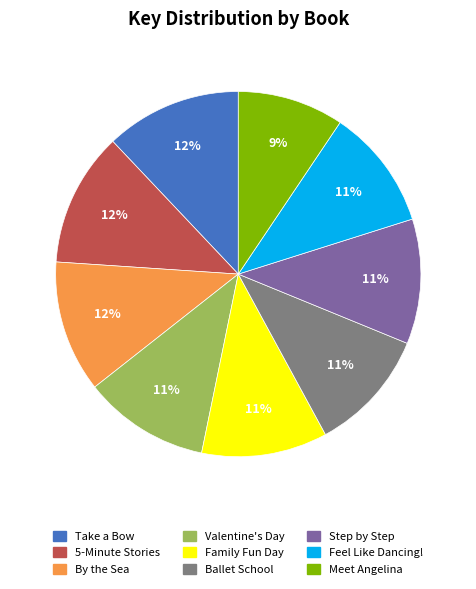

To the nearest percent, what is the average slice percentage?

11%